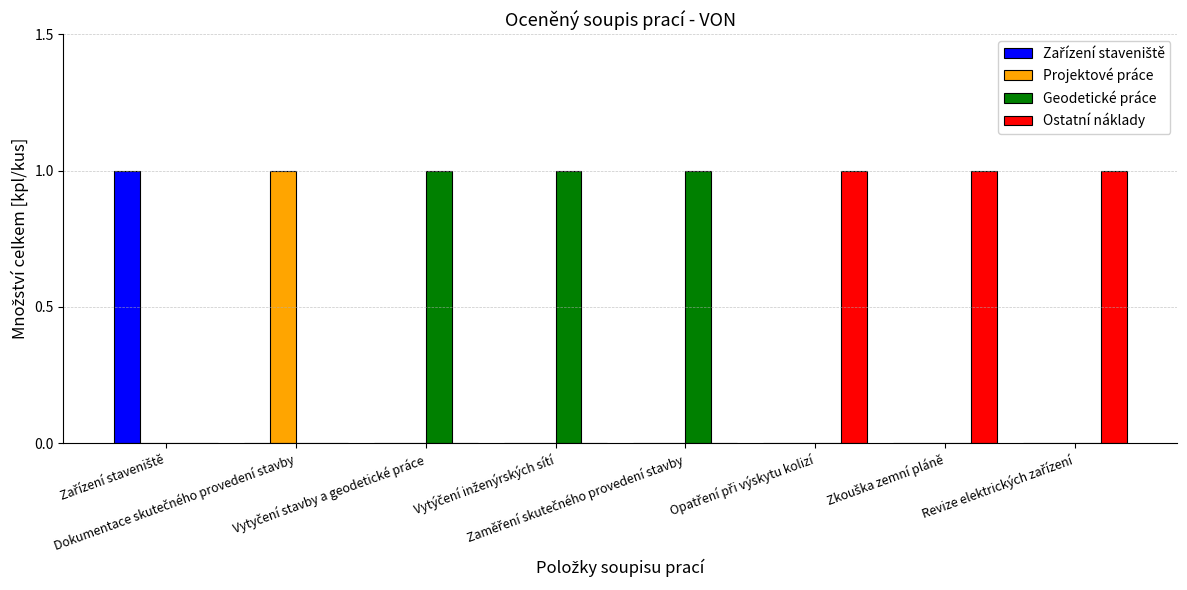

What is the sum of all Geodetické práce values?

3